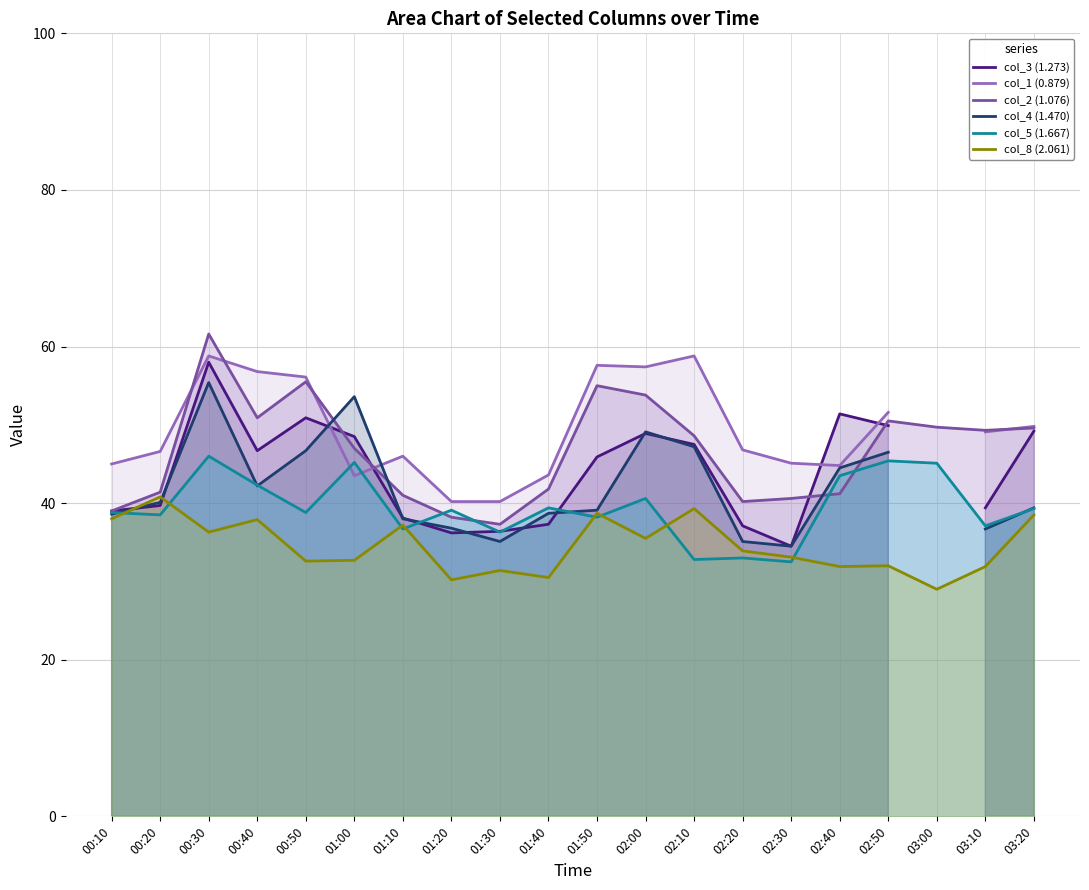

True or false: col_2 (1.076) has a value of 9.7 at 02:20.

False